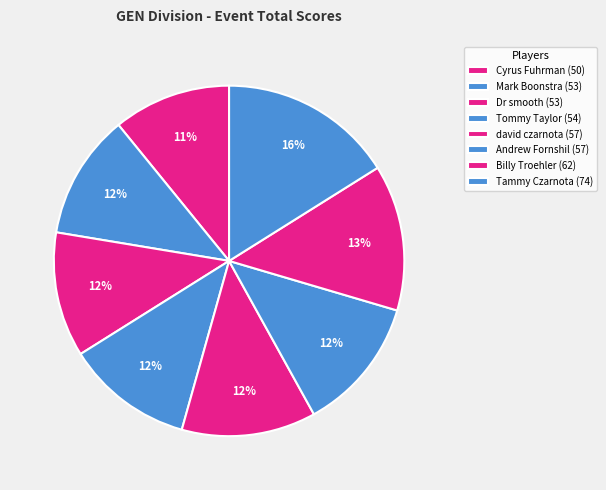

What percentage do Dr smooth and Cyrus Fuhrman together represent?

22.4%